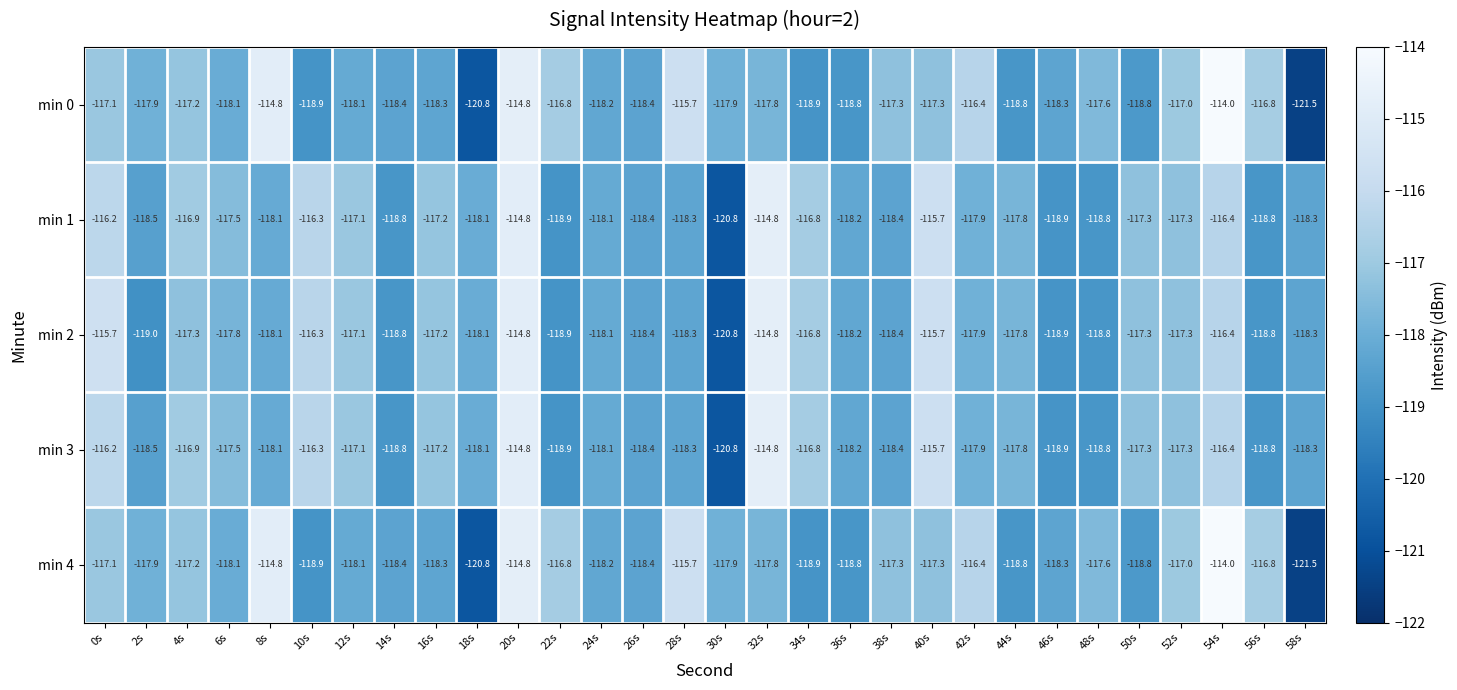

What is the total value across all series at 16s?

-588.2